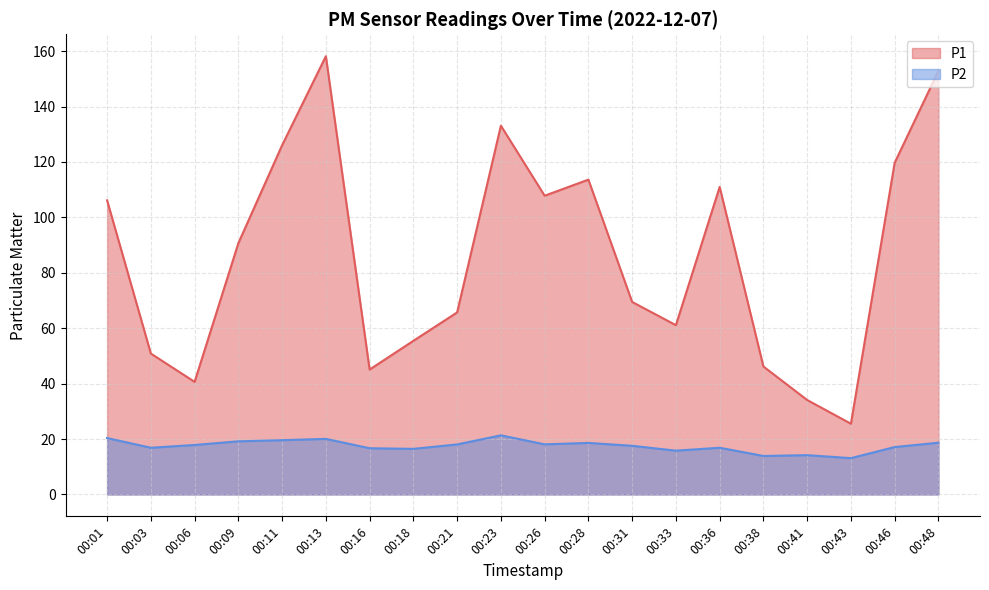

At which category does P1 reach its first local valley?

00:06